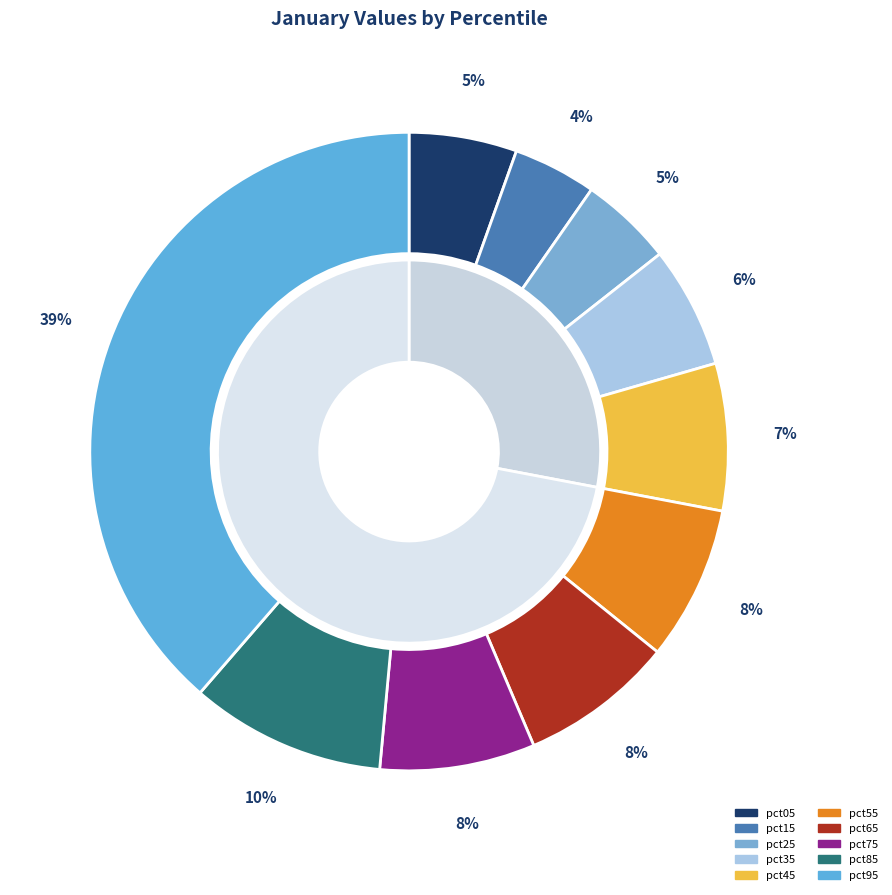

To the nearest percent, what percentage of the pie is pct45?

7%